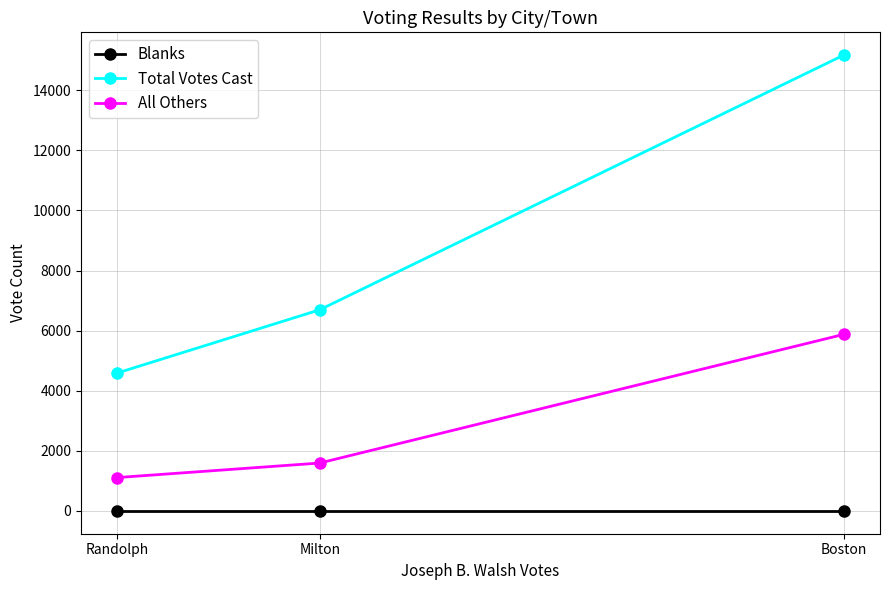

Which series has the widest spread of values?

Total Votes Cast